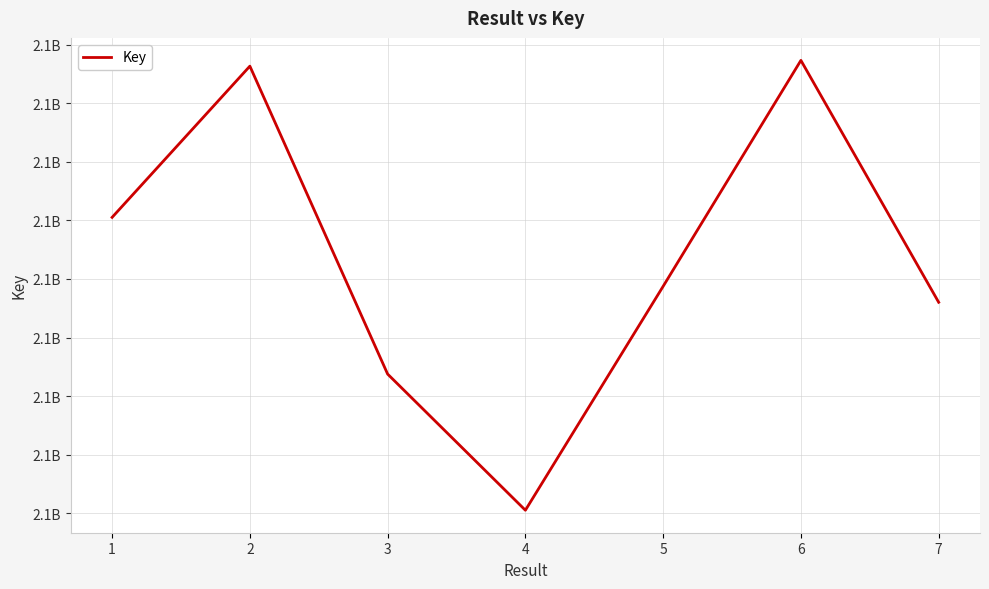

Does the chart display data point markers on the line(s)?

No